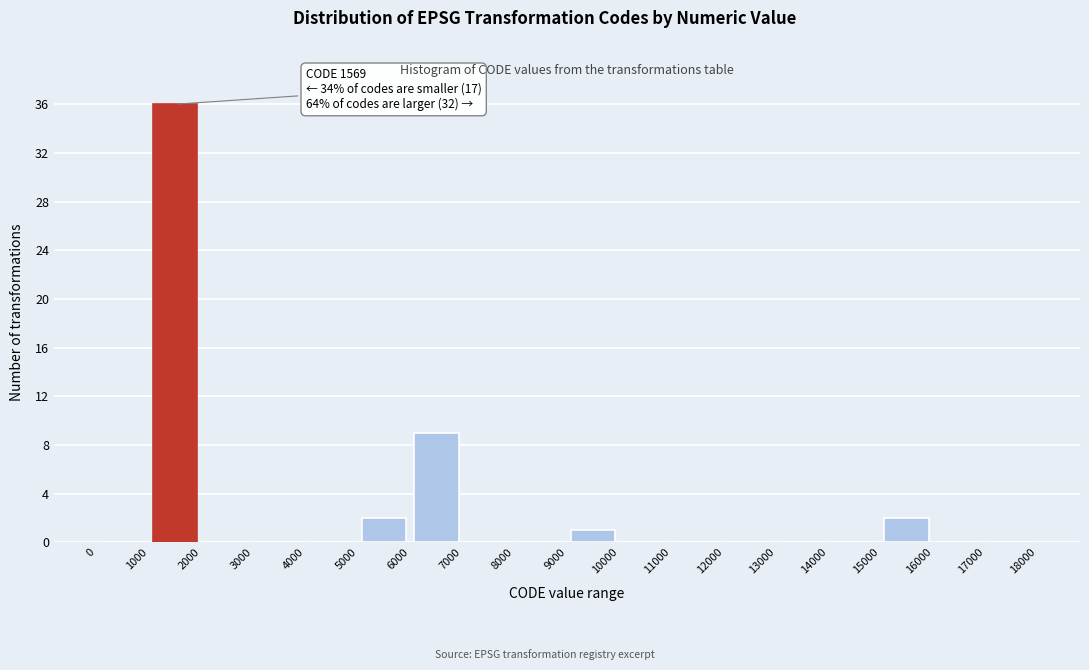

Which range on the x-axis has the tallest bar?

1000 to 2000